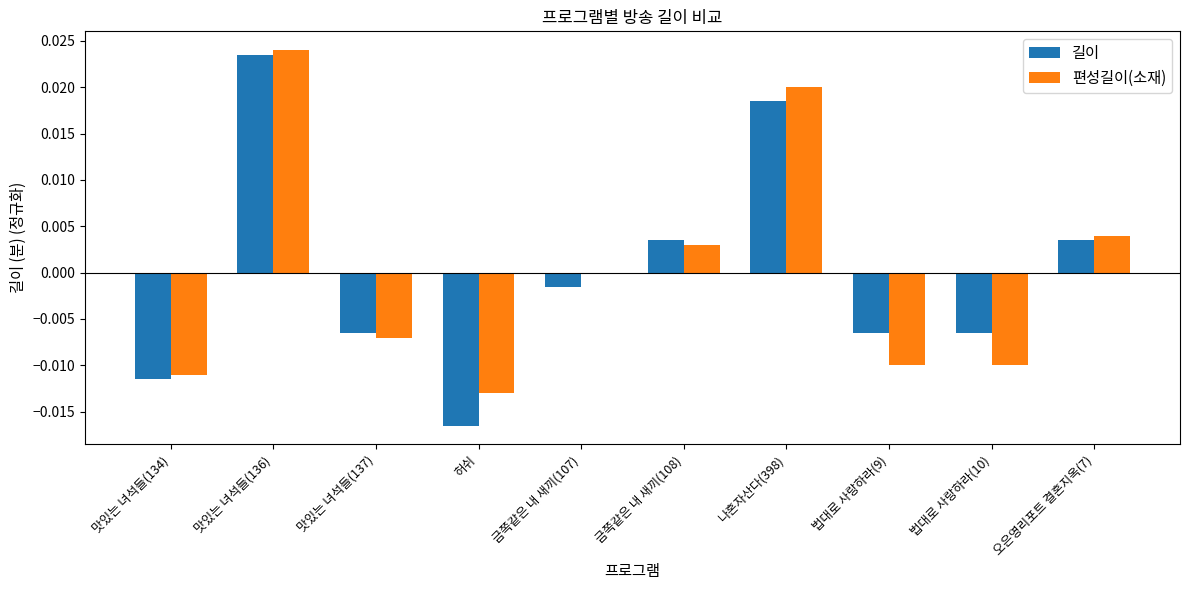

Are the bars horizontal?

No